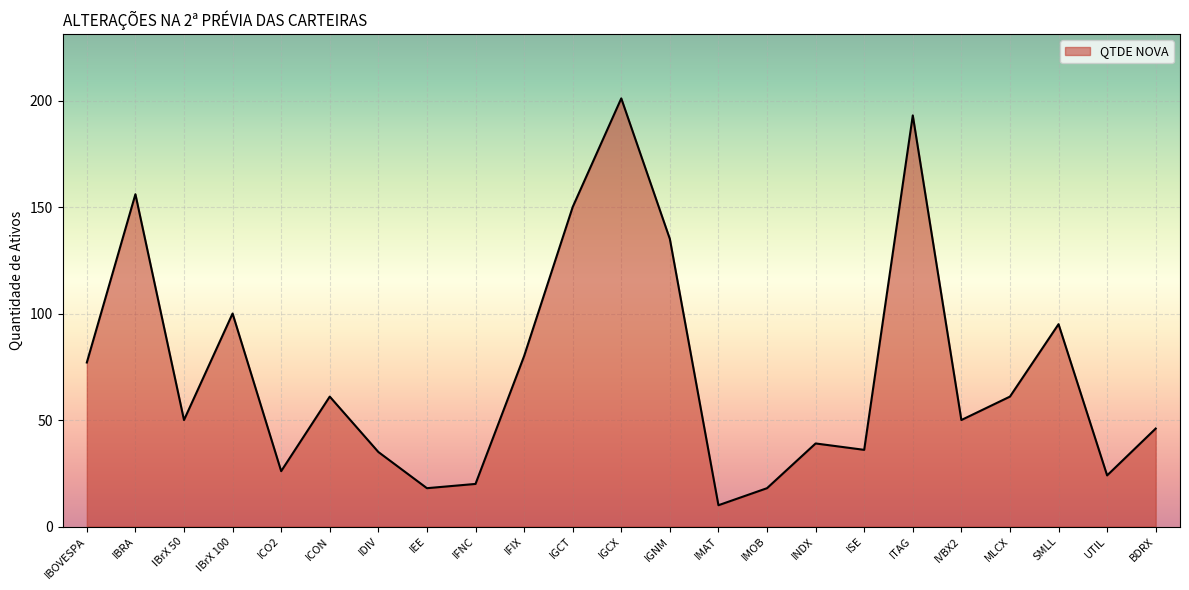

The chart shows a value of 18 at IEE. True or false?

True